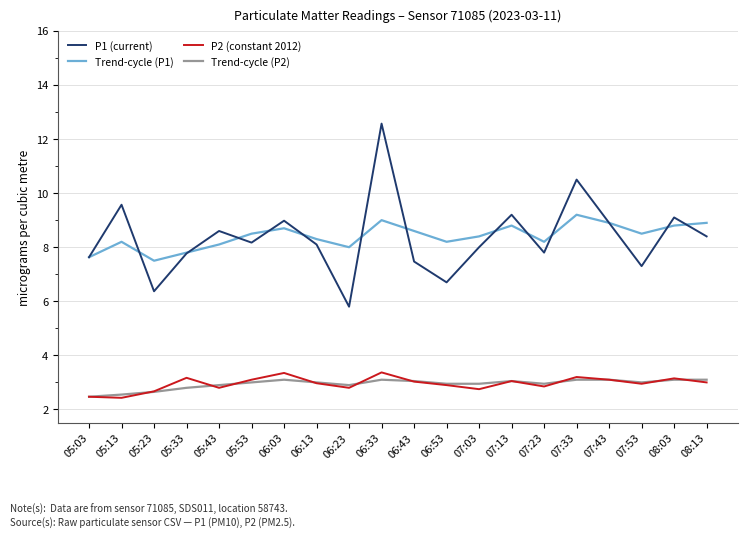

What is the lowest value of the Trend-cycle (P1) series?

7.5